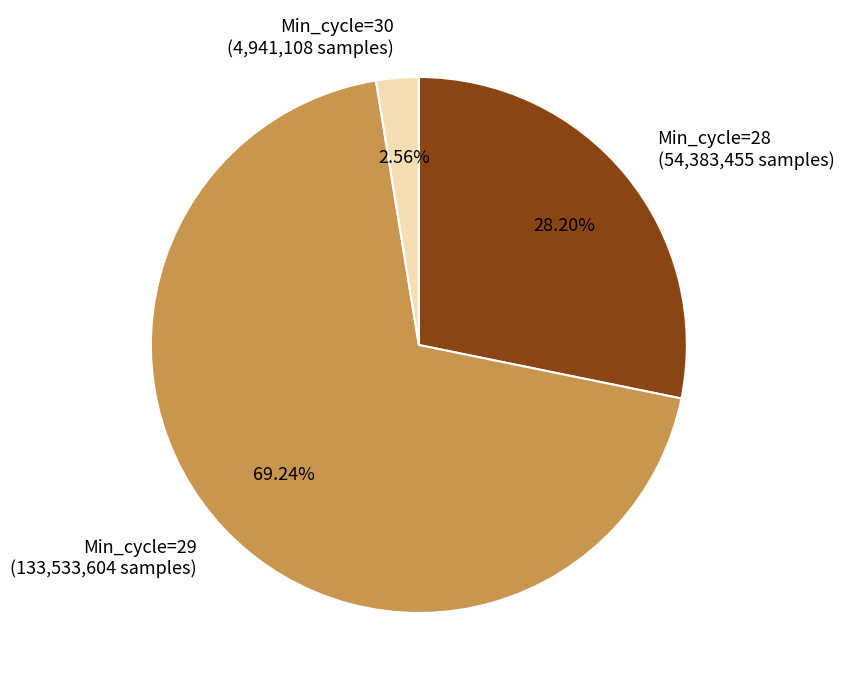

Do Min_cycle=28 (54,383,455 samples) and Min_cycle=29 (133,533,604 samples) together represent more than half of the pie?

Yes